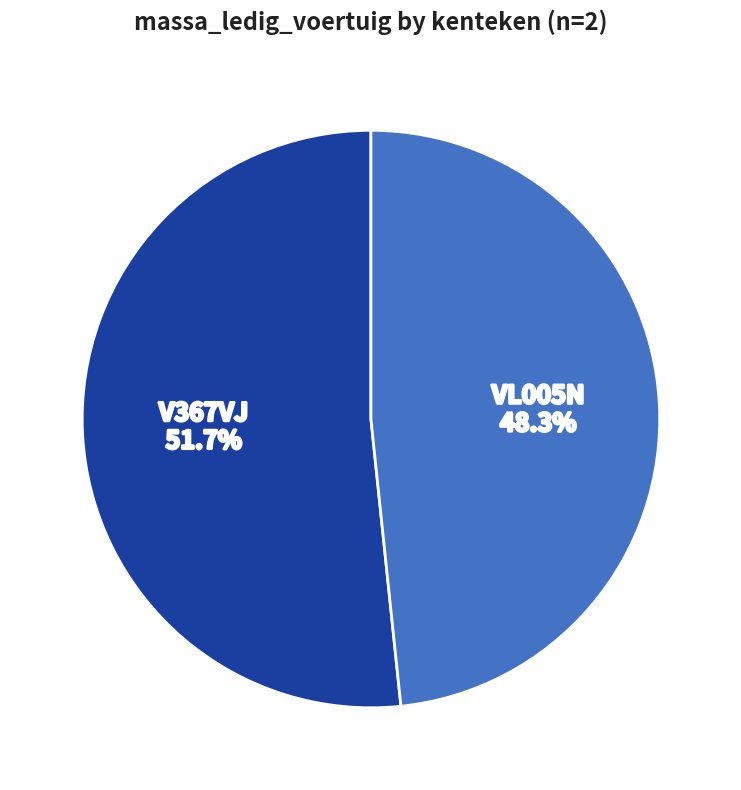

How many segments does this pie chart have?

2